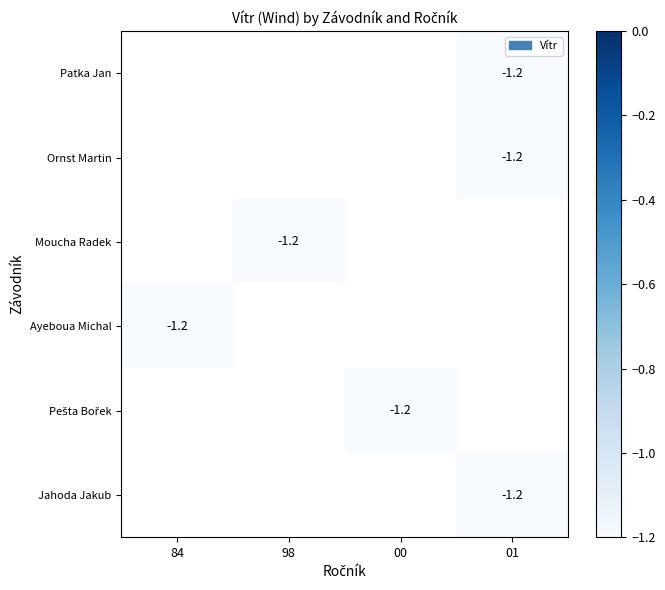

Which series has the largest range (max minus min)?

Ayeboua Michal